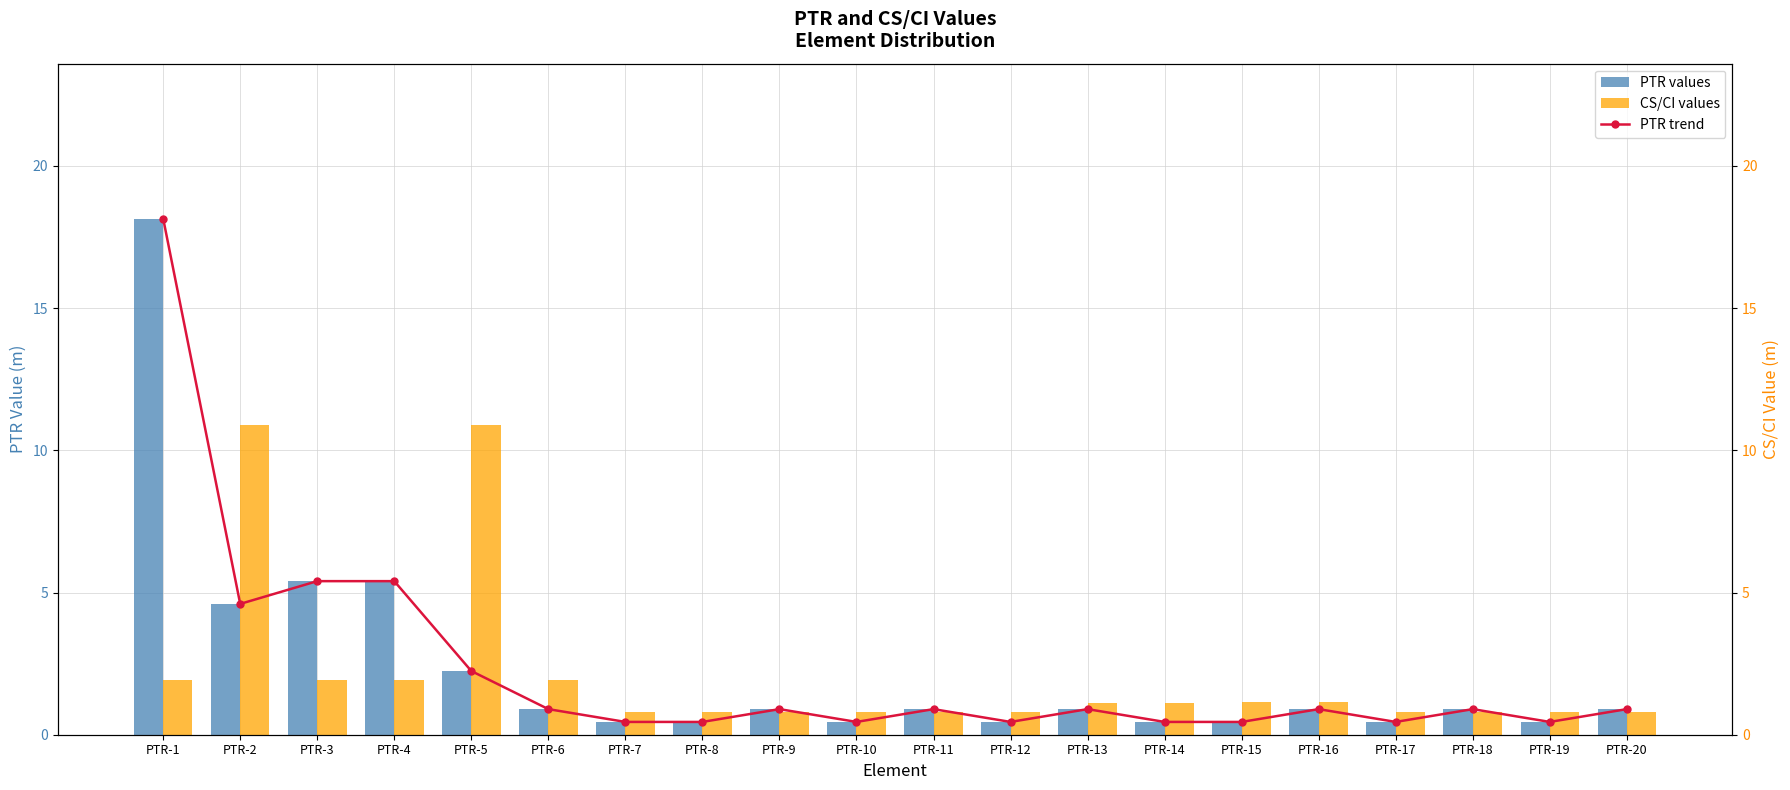

Count the number of categories in the chart.

20